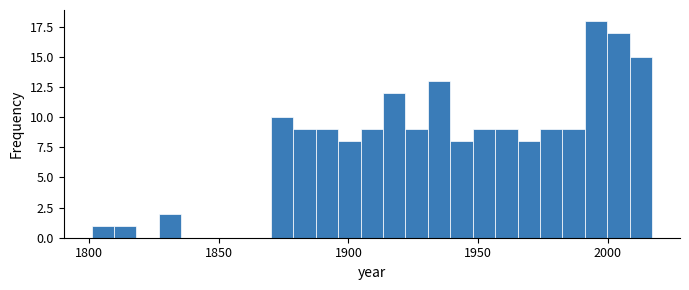

Around what value on the x-axis is the tallest bar? Give the approximate position of its centre, as read against the axis.

1995